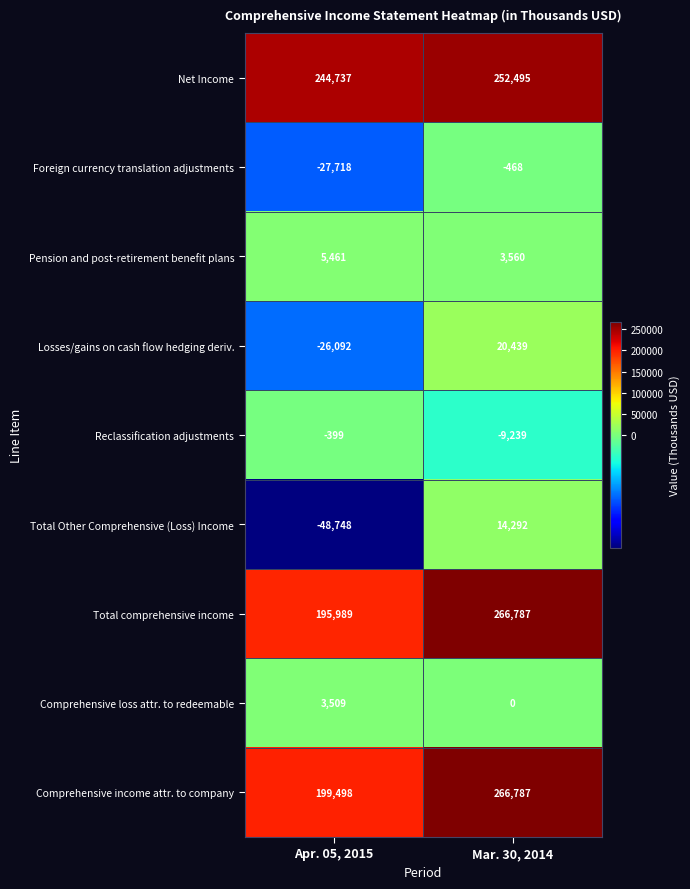

What is the total value across all series at Apr. 05, 2015?

546237